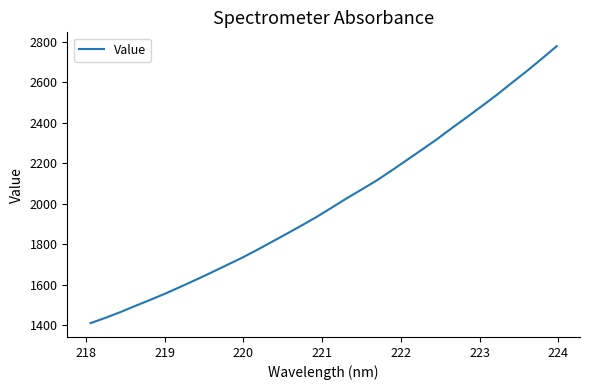

What is the smallest value displayed?

1411.1